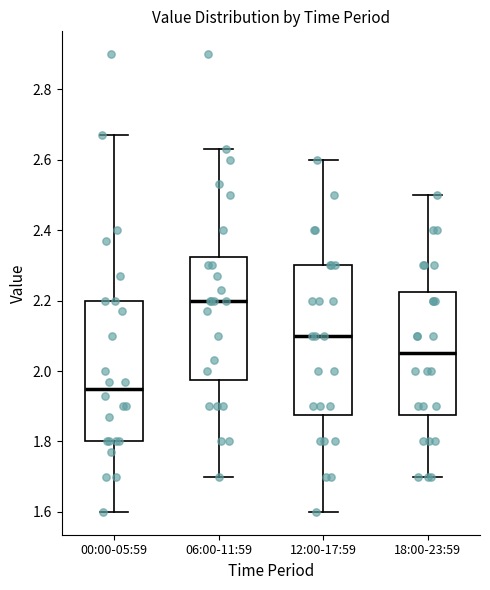

Reading left to right, read every box against the y-axis: the position of its median line, the range the box covers, and the ends of its whiskers. The values are not printed on the chart, so give them approximately, as read against the axis.

00:00-05:59: median 1.96, box 1.80 to 2.20, whiskers 1.60 to 2.68
06:00-11:59: median 2.20, box 1.98 to 2.32, whiskers 1.70 to 2.64
12:00-17:59: median 2.10, box 1.88 to 2.30, whiskers 1.60 to 2.60
18:00-23:59: median 2.06, box 1.88 to 2.22, whiskers 1.70 to 2.50